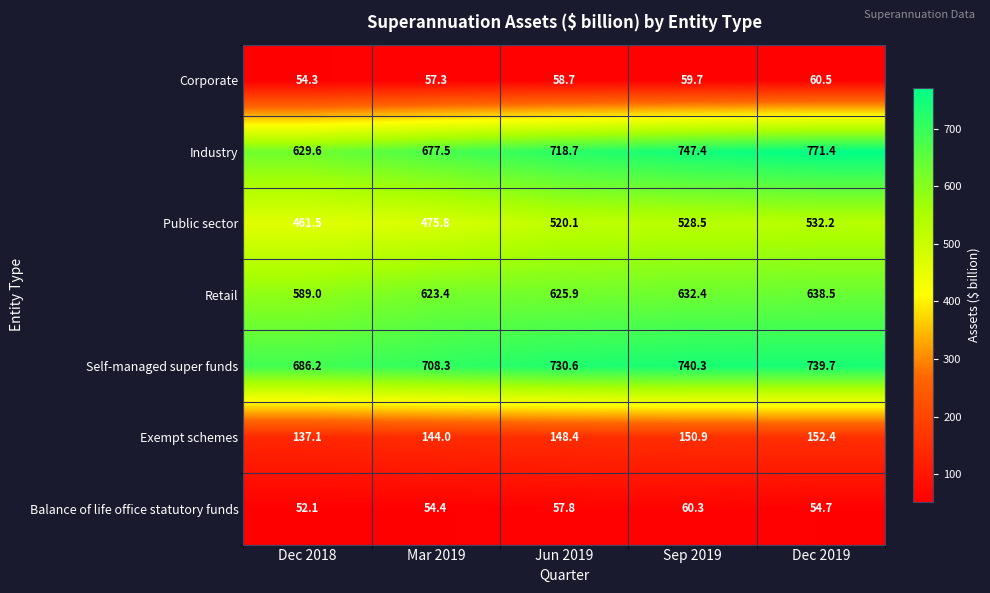

What is the spread (max minus min) of values at Sep 2019?

687.7